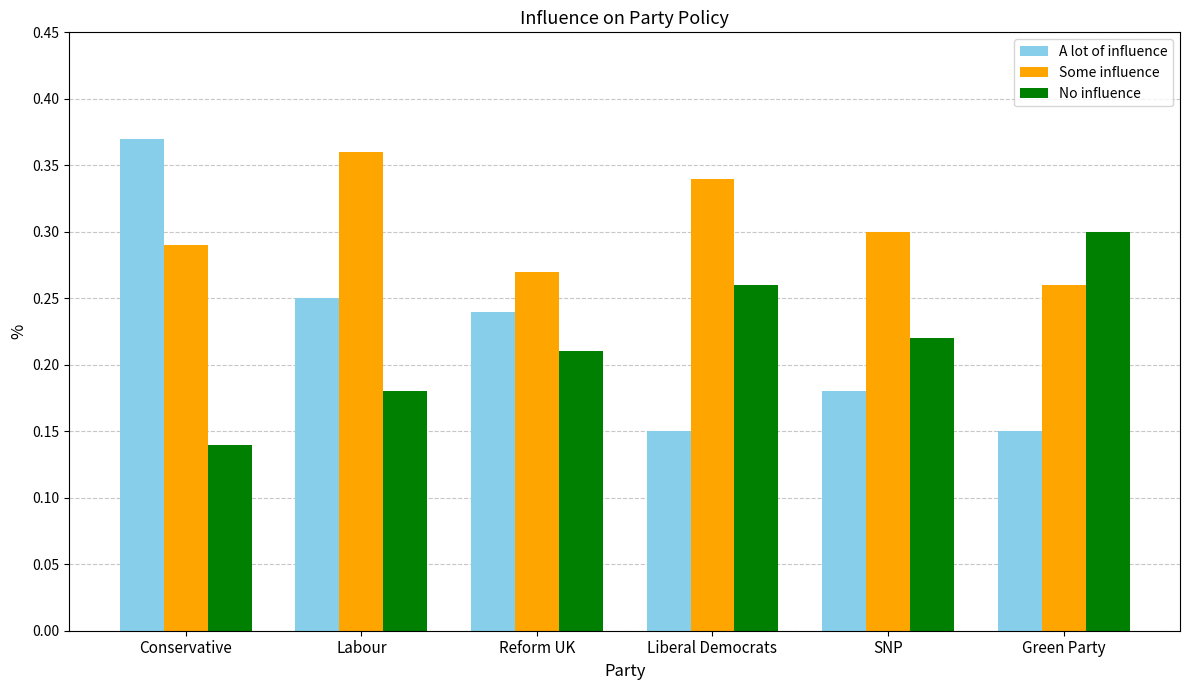

What is the sum of all A lot of influence values?

1.3